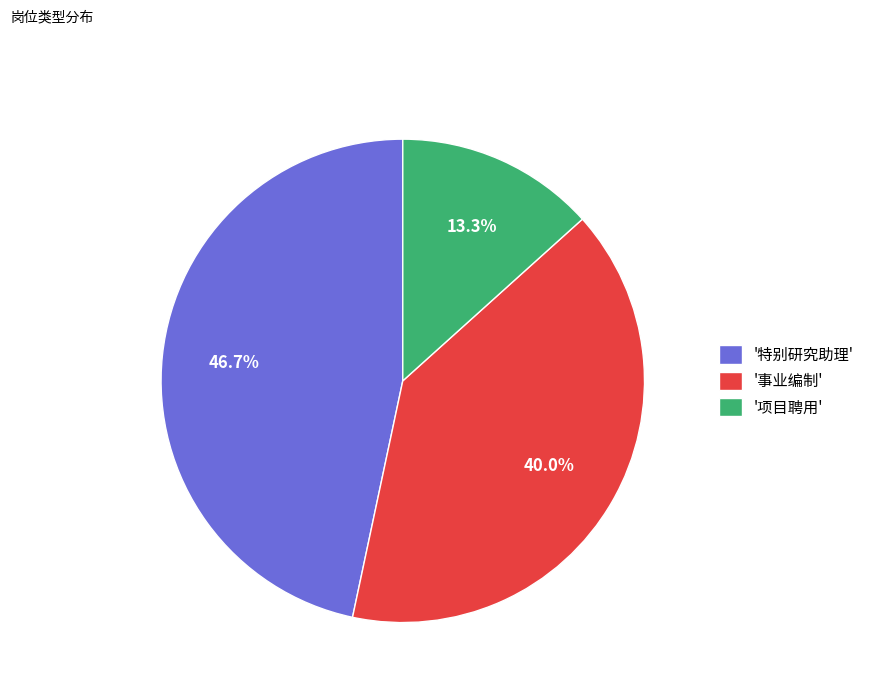

Combined, what portion of the pie is '项目聘用' and '特别研究助理'?

60.0%